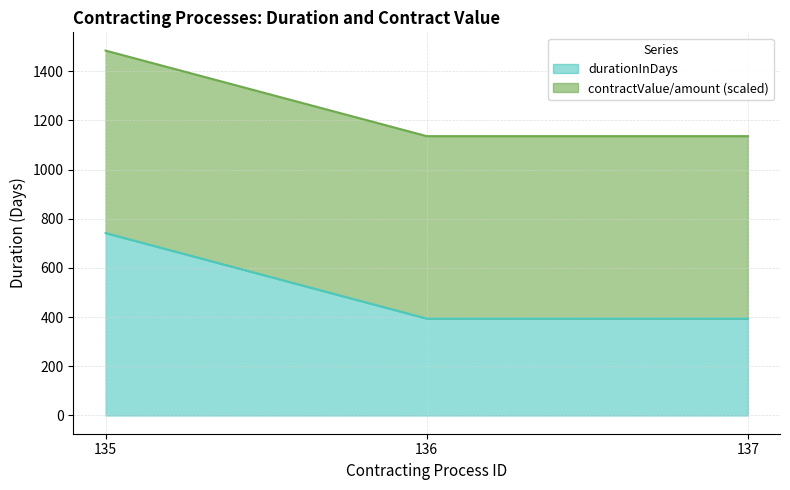

List the labels in order of value, smallest first.

136, 137, 135